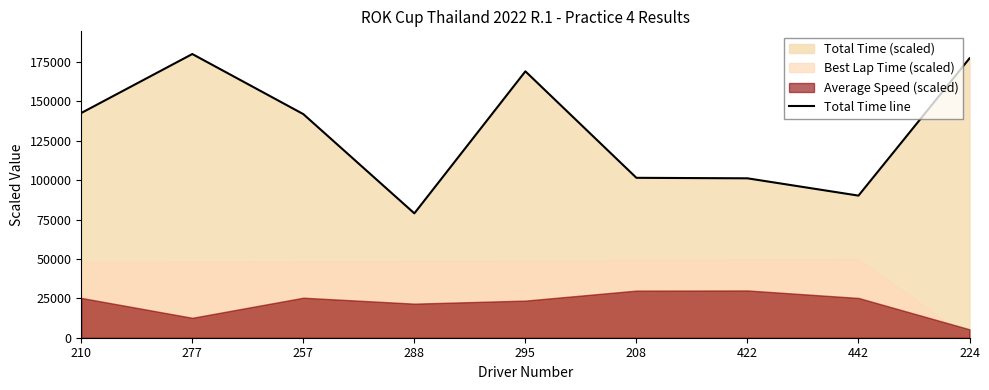

Is it true that the value at 210 is 142591.1?

True